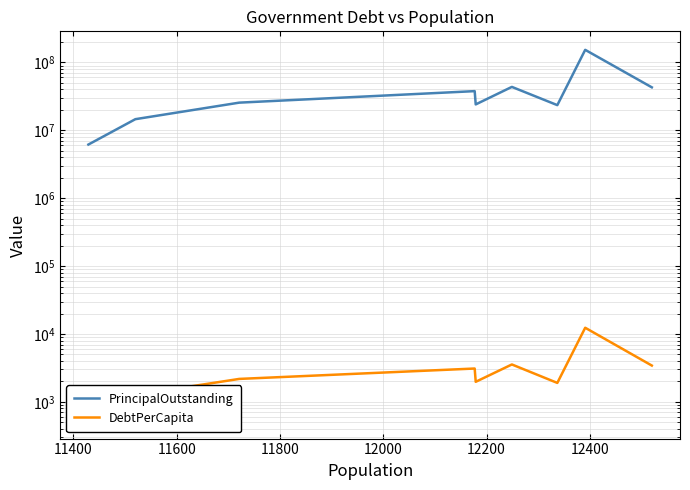

True or false: DebtPerCapita and PrincipalOutstanding cross at least once.

False